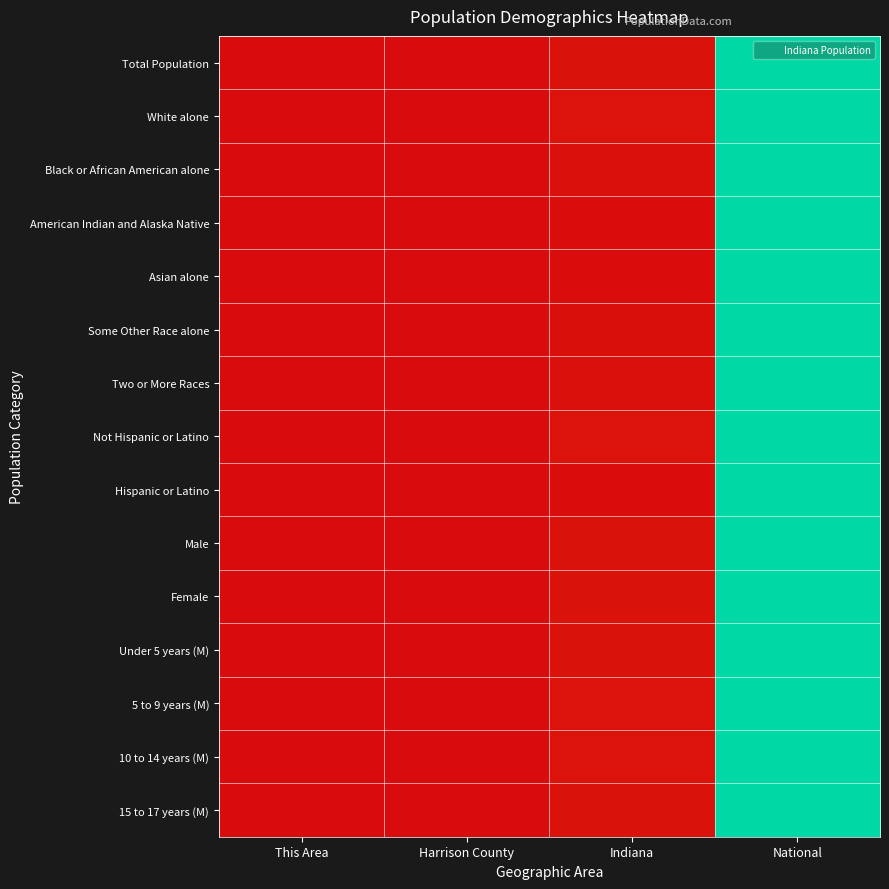

Reading left to right, transcribe all the data shown in this chart.

Total Population: This Area=0.0	Harrison County=0.0	Indiana=0.0	National=1.0
White alone: This Area=0.0	Harrison County=0.0	Indiana=0.0	National=1.0
Black or African American alone: This Area=0.0	Harrison County=0.0	Indiana=0.0	National=1.0
American Indian and Alaska Native: This Area=0.0	Harrison County=0.0	Indiana=0.0	National=1.0
Asian alone: This Area=0.0	Harrison County=0.0	Indiana=0.0	National=1.0
Some Other Race alone: This Area=0.0	Harrison County=0.0	Indiana=0.0	National=1.0
Two or More Races: This Area=0.0	Harrison County=0.0	Indiana=0.0	National=1.0
Not Hispanic or Latino: This Area=0.0	Harrison County=0.0	Indiana=0.0	National=1.0
Hispanic or Latino: This Area=0.0	Harrison County=0.0	Indiana=0.0	National=1.0
Male: This Area=0.0	Harrison County=0.0	Indiana=0.0	National=1.0
Female: This Area=0.0	Harrison County=0.0	Indiana=0.0	National=1.0
Under 5 years (M): This Area=0.0	Harrison County=0.0	Indiana=0.0	National=1.0
5 to 9 years (M): This Area=0.0	Harrison County=0.0	Indiana=0.0	National=1.0
10 to 14 years (M): This Area=0.0	Harrison County=0.0	Indiana=0.0	National=1.0
15 to 17 years (M): This Area=0.0	Harrison County=0.0	Indiana=0.0	National=1.0